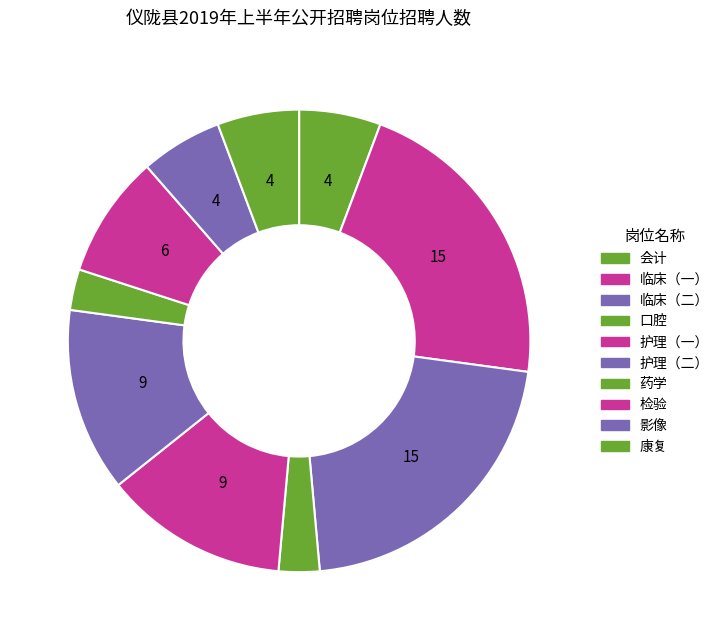

How many segments does this pie chart have?

10